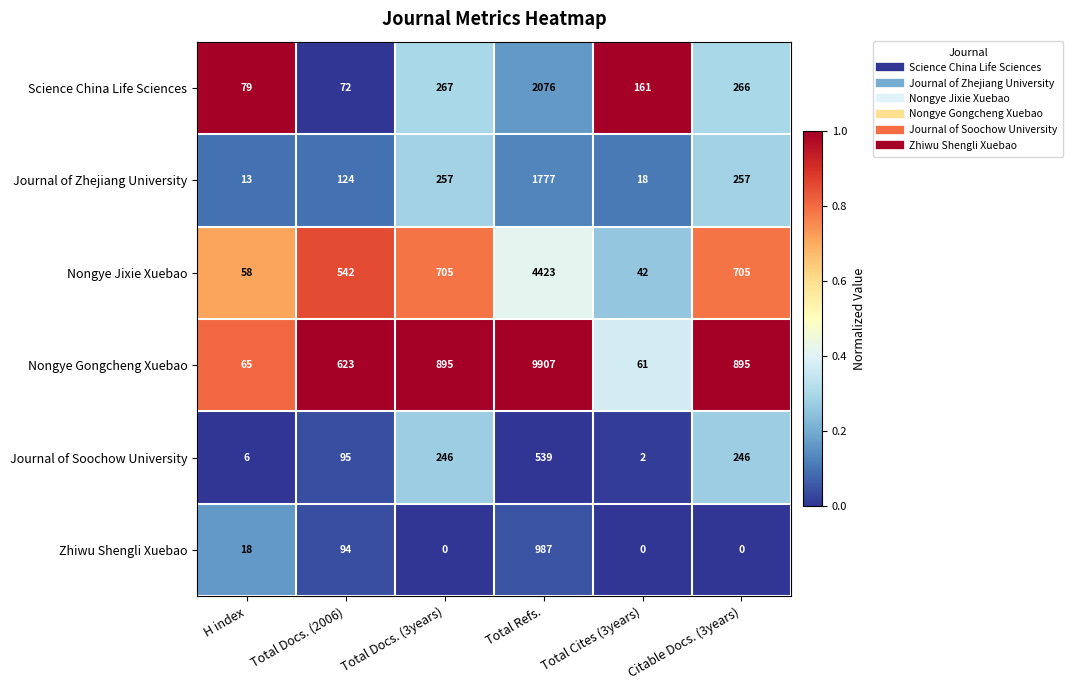

Is it true that Journal of Zhejiang University equals 8 at Total Cites (3years)?

False